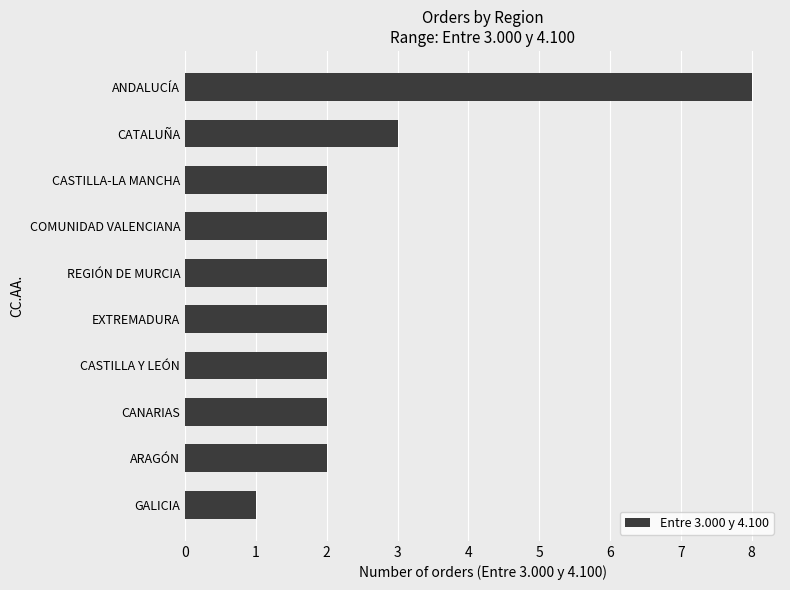

Does the chart contain stacked bars?

No